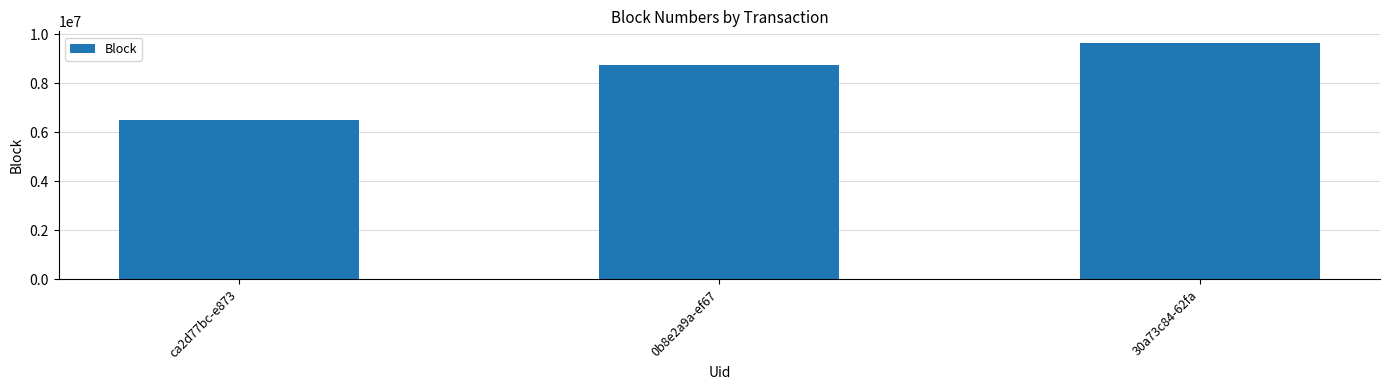

Where is the data nearest to the value 8078154?

0b8e2a9a-ef67